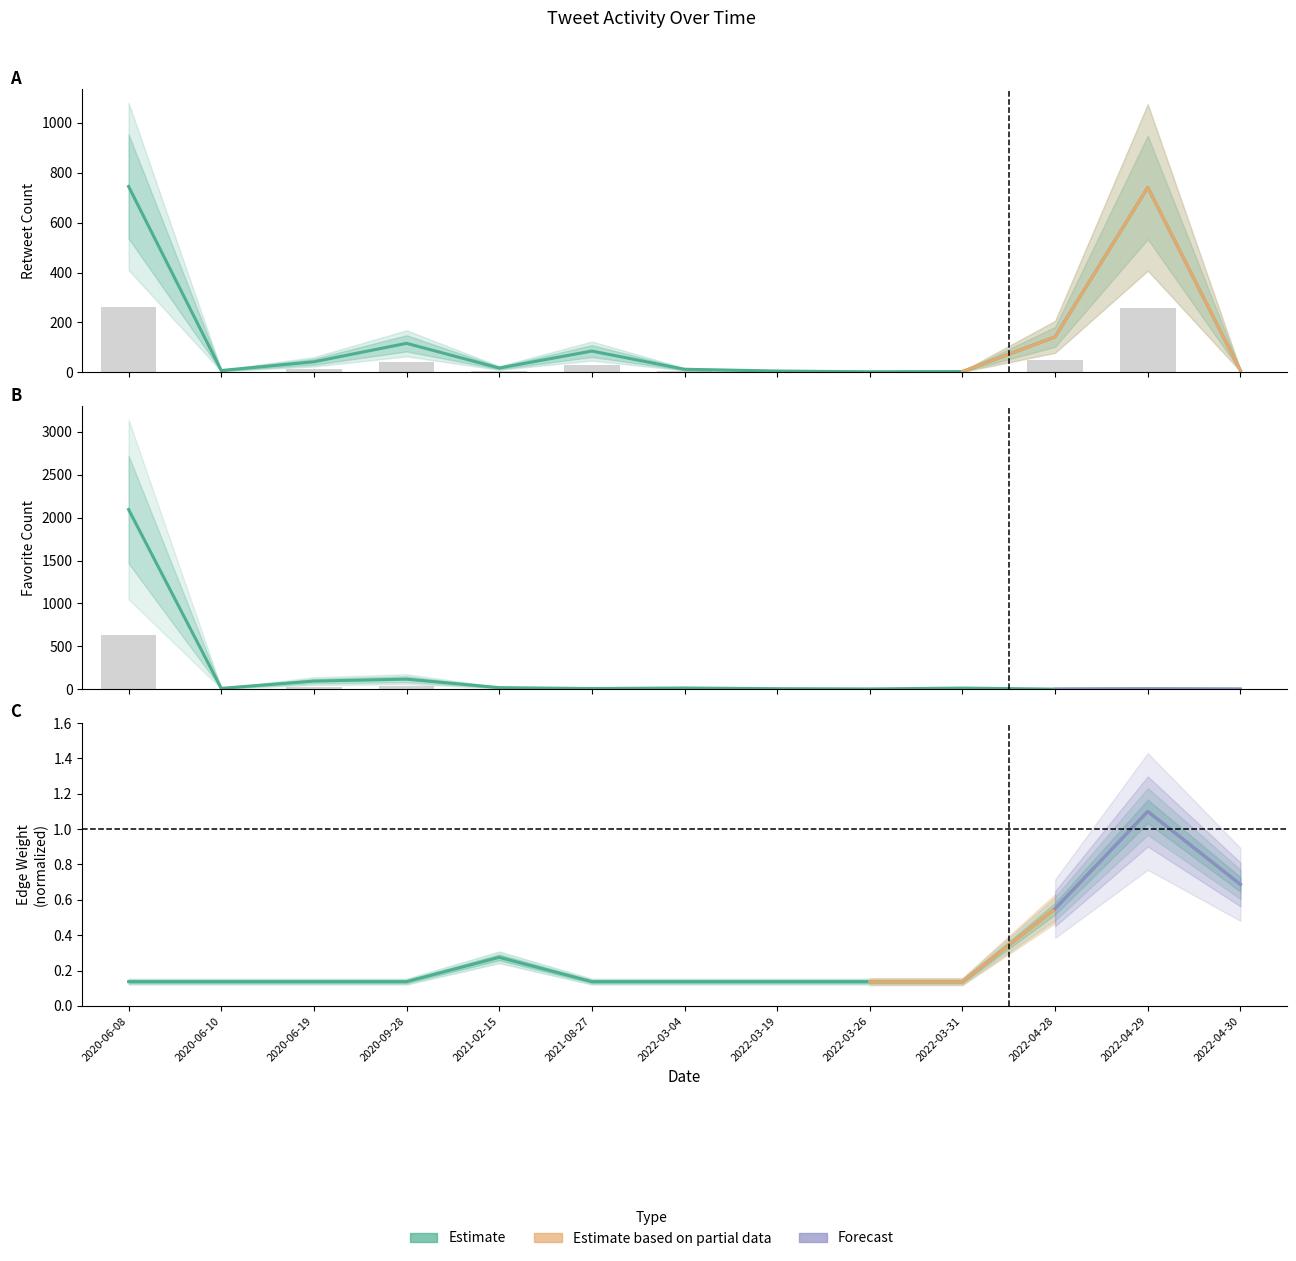

What is the difference between the Edge Weight values at 2022-04-30 and 2022-04-29?

0.4